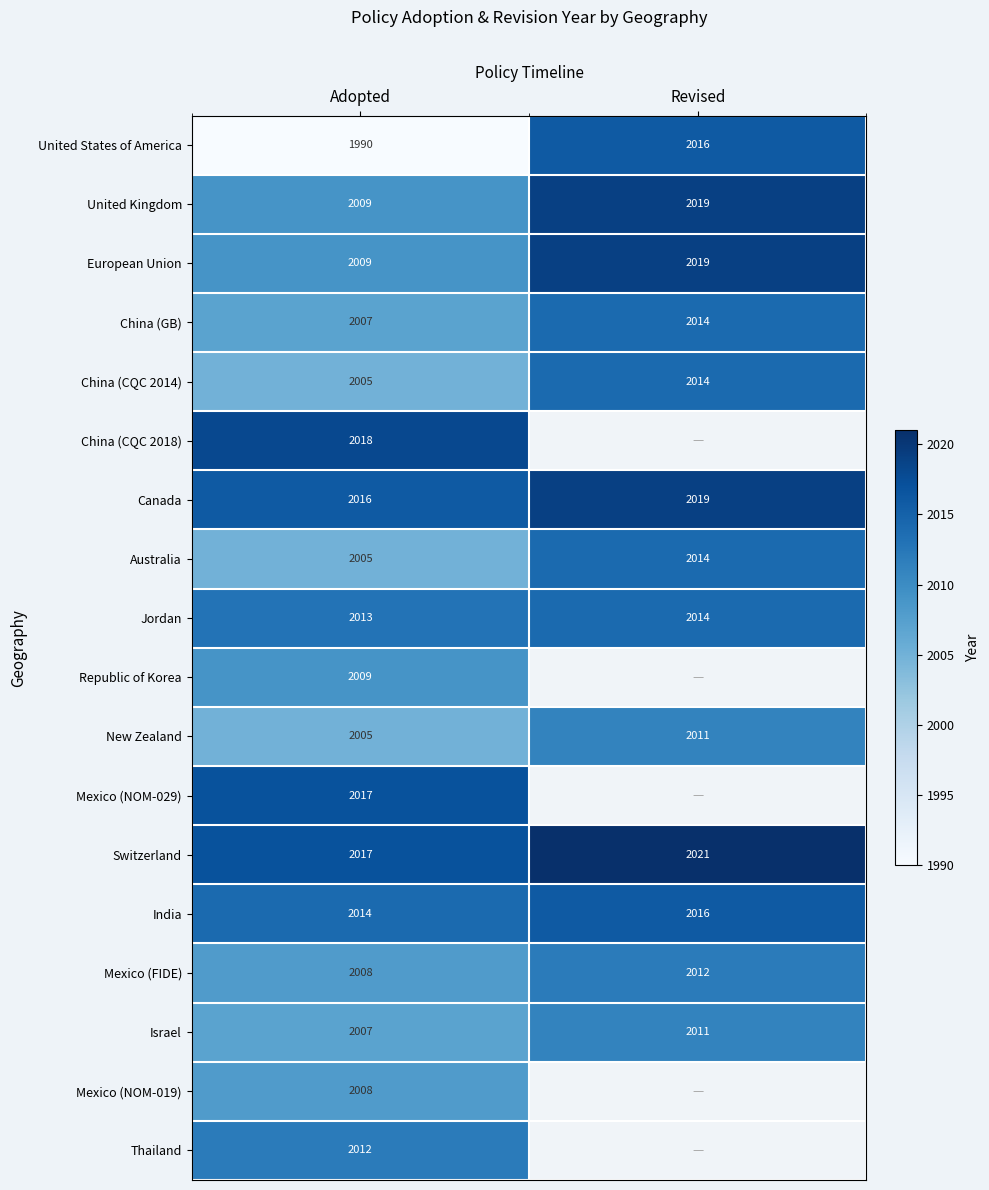

Is the value of Israel at Revised greater than the value of Thailand at Adopted?

No